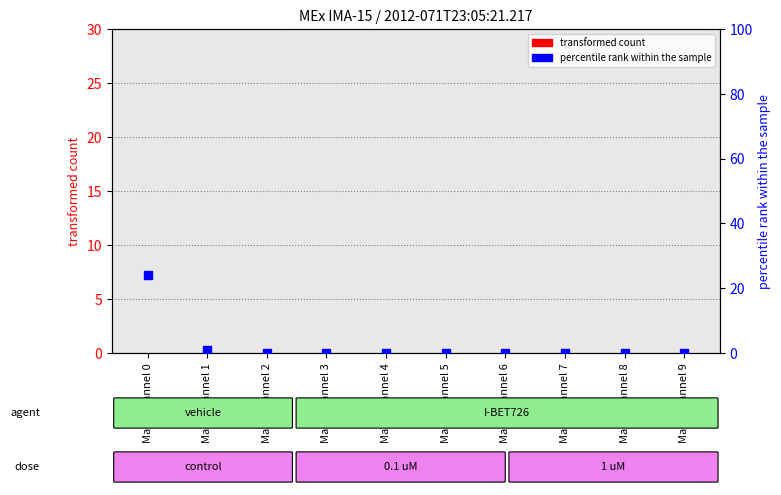

What are all the series names shown in the legend?

transformed count, percentile rank within the sample